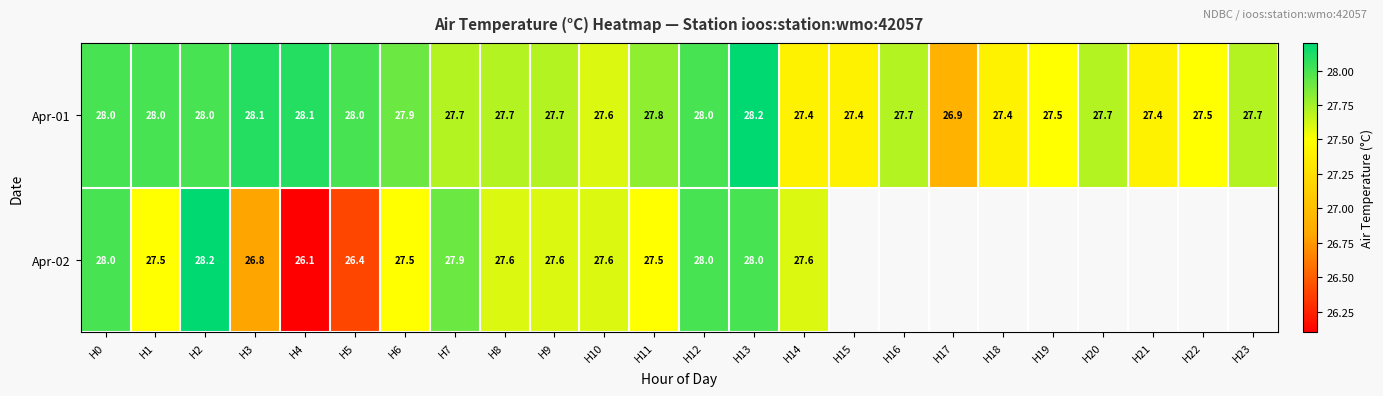

At which label does Apr-01 first exceed 27?

H0